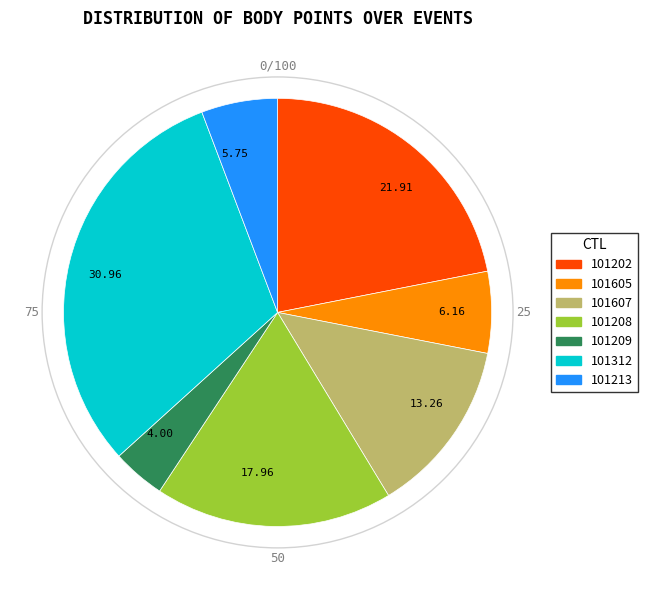

How many slices are in this pie chart?

7